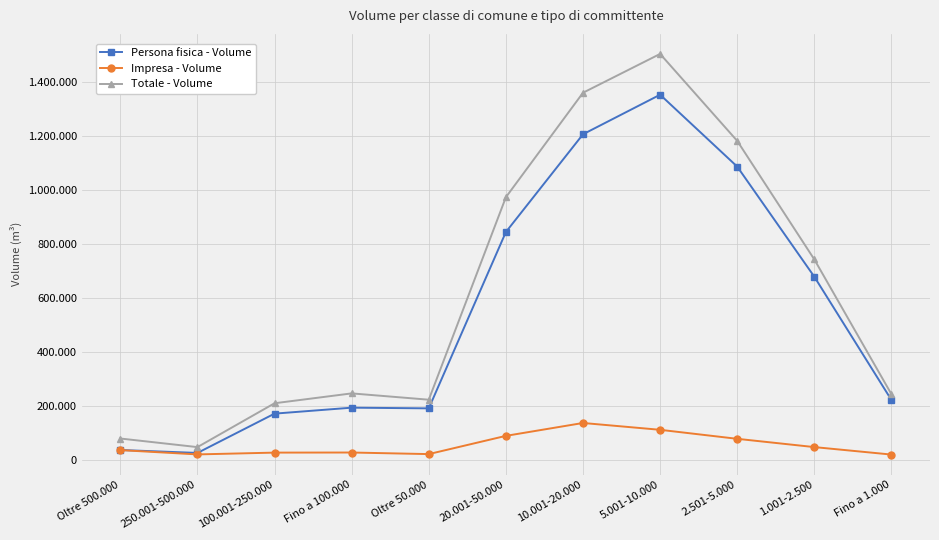

What is the average value of the Persona fisica - Volume series?

544765